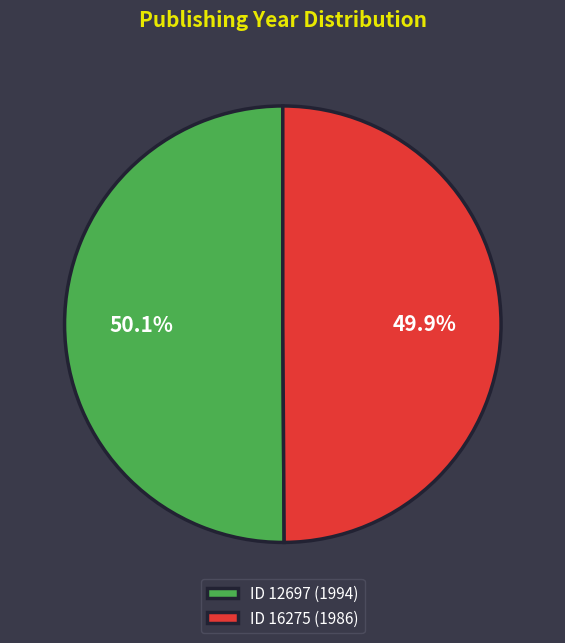

Approximately how many times larger is the value at ID 12697 (1994) compared to ID 16275 (1986)?

1.0